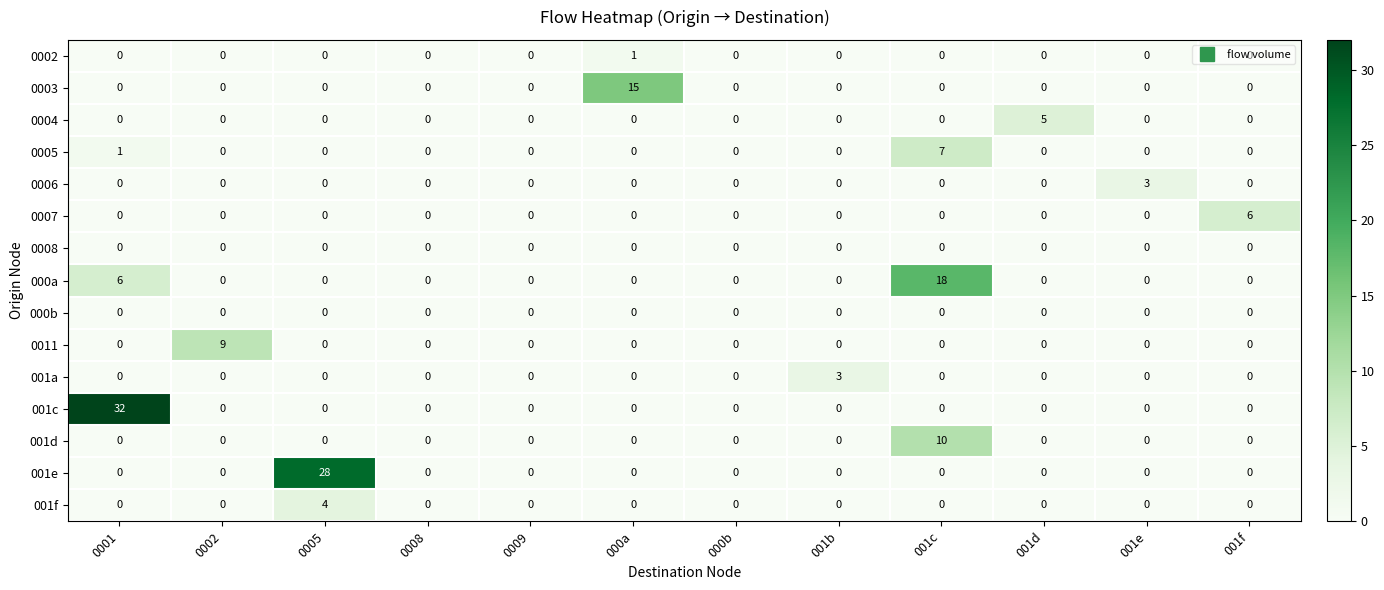

Which series has the largest total across all categories?

001c